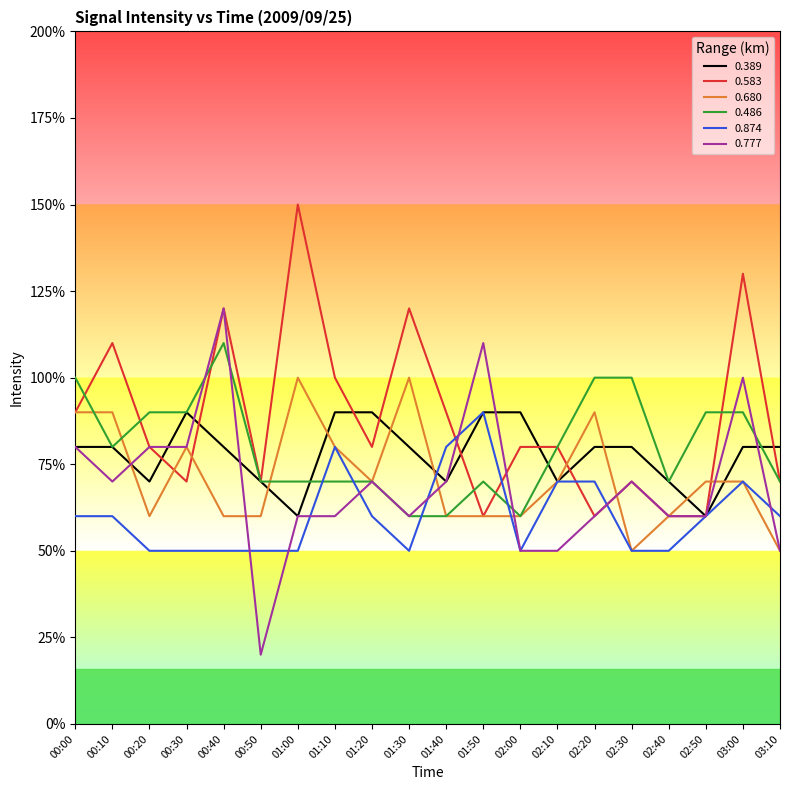

What is the difference between the maximum and minimum values in the 0.874 series?

0.4